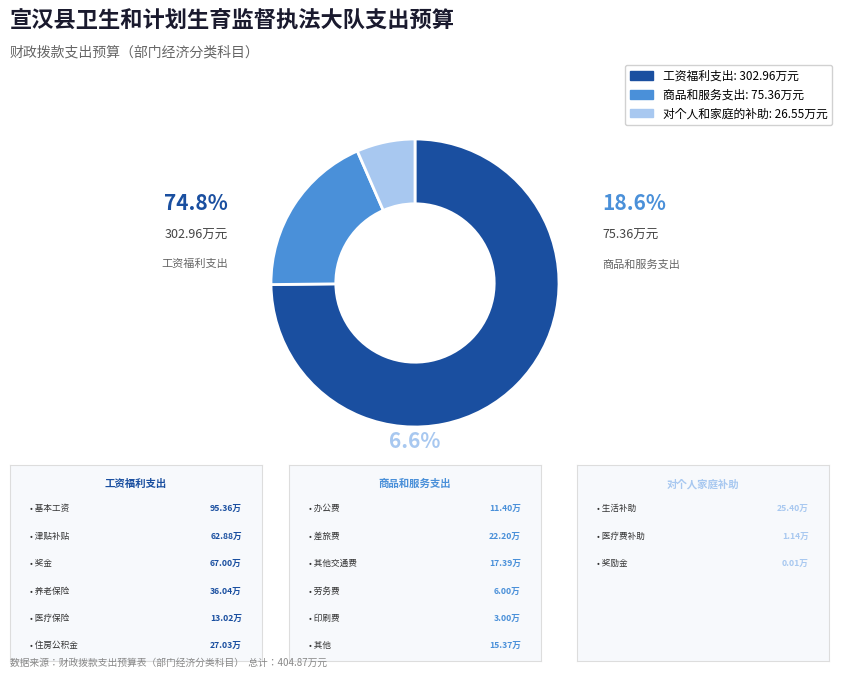

To the nearest percent, what percentage of the pie is 商品和服务支出?

19%